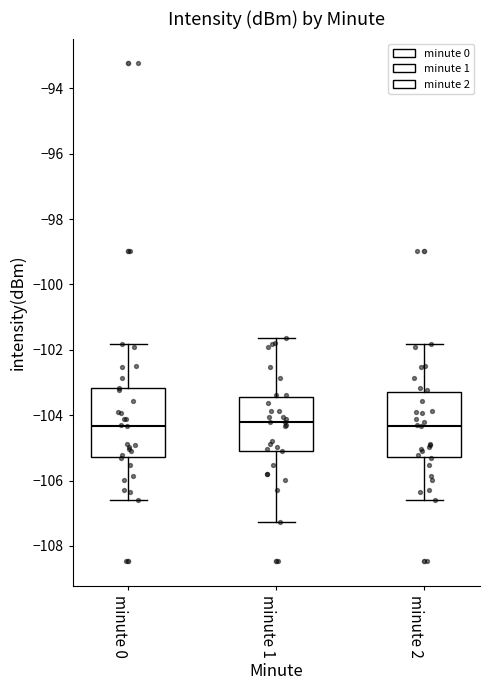

Reading left to right, transcribe this box plot: for each box, give where its median line is, the range the box spans, and where its two whiskers end, as read against the y-axis. The values are not printed on the chart, so give them approximately, as read against the axis.

minute 0: median -104.4, box -105.2 to -103.2, whiskers -106.6 to -101.8
minute 1: median -104.2, box -105.0 to -103.4, whiskers -107.2 to -101.6
minute 2: median -104.4, box -105.2 to -103.4, whiskers -106.6 to -101.8